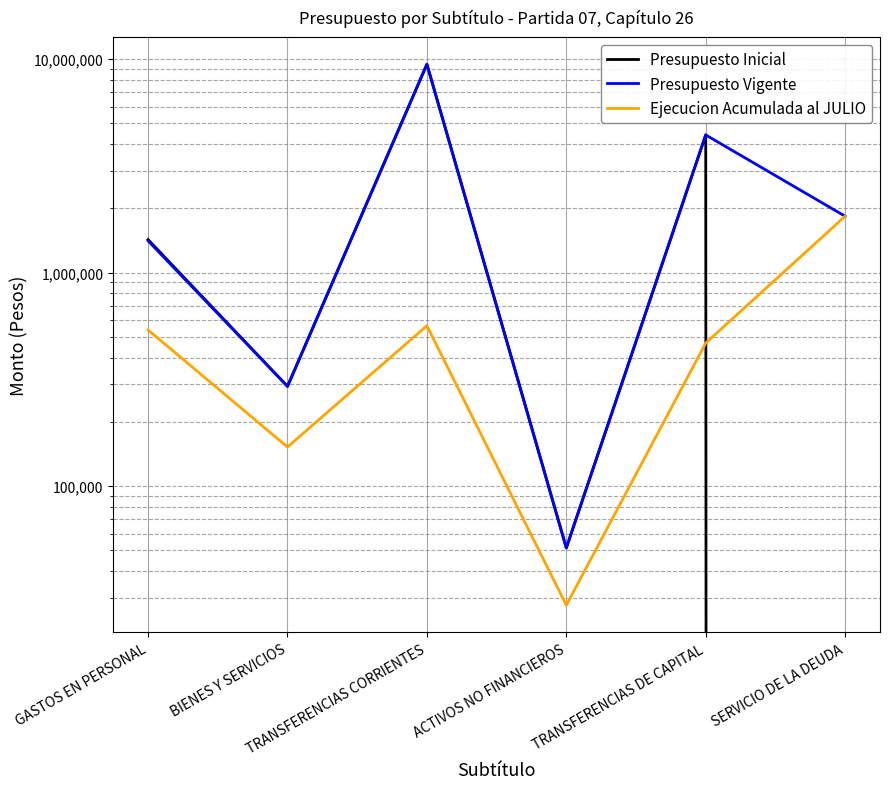

The value of Presupuesto Inicial at BIENES Y SERVICIOS is 413076. True or false?

False